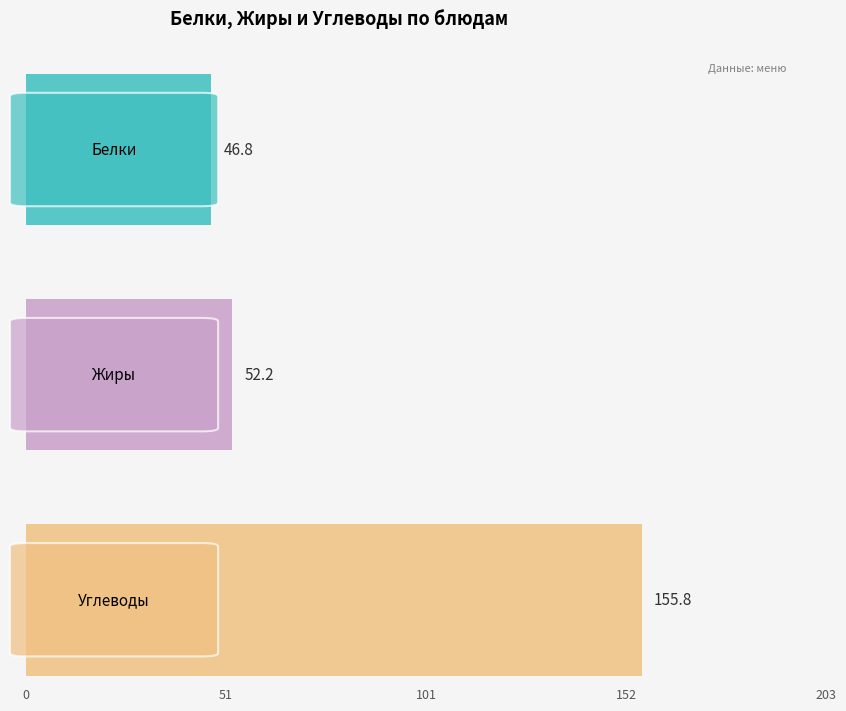

Count the number of data series in this chart.

3